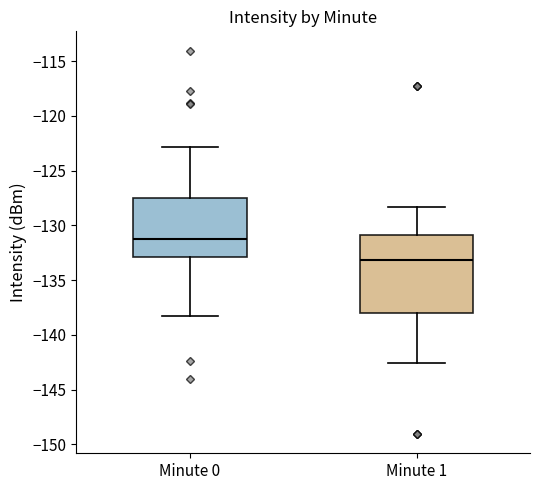

Reading left to right, read every box against the y-axis: the position of its median line, the range the box covers, and the ends of its whiskers. The values are not printed on the chart, so give them approximately, as read against the axis.

Minute 0: median -131.5, box -133.0 to -127.5, whiskers -138.0 to -123.0
Minute 1: median -133.0, box -138.0 to -131.0, whiskers -142.5 to -128.5